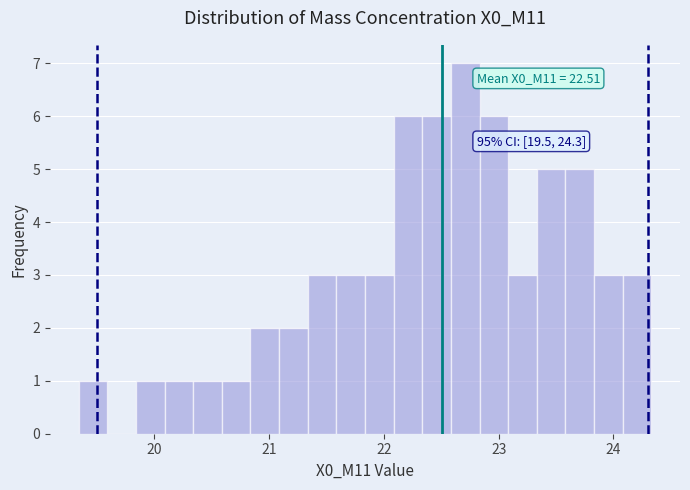

Around what value on the x-axis is the tallest bar? Give the approximate position of its centre, as read against the axis.

22.7